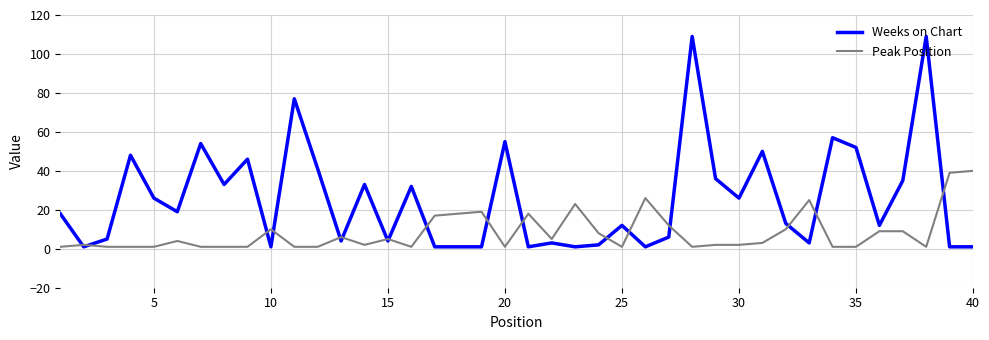

Which series has the largest total across all categories?

Weeks on Chart